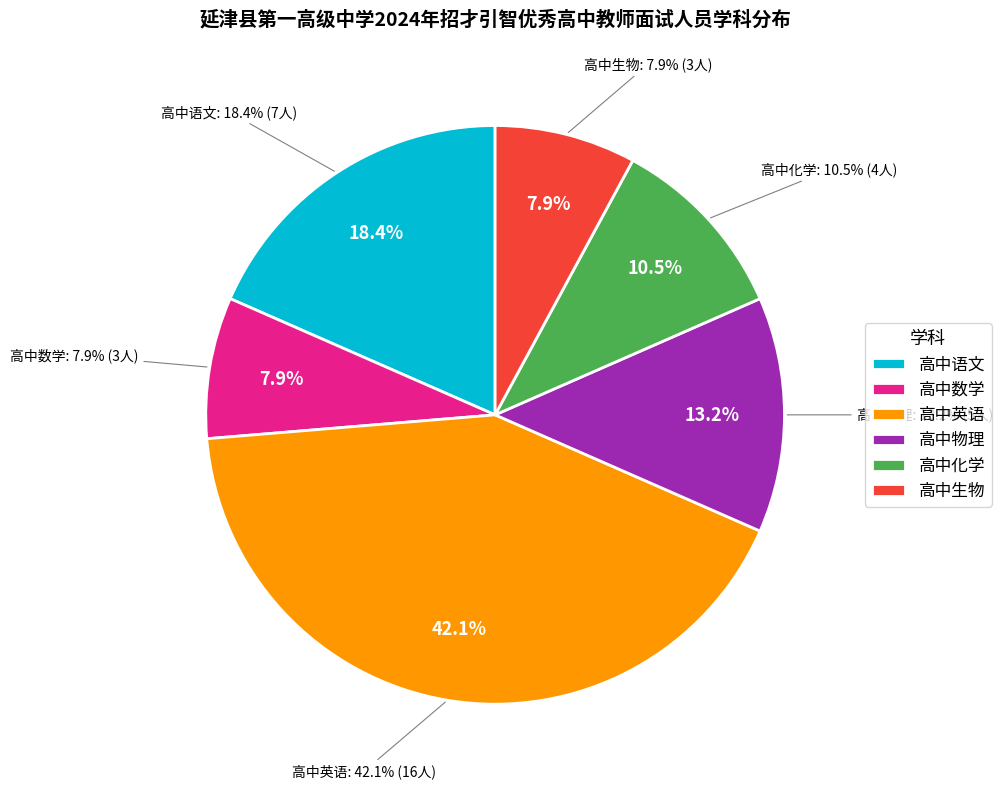

To the nearest percent, what portion does 高中化学 represent?

11%